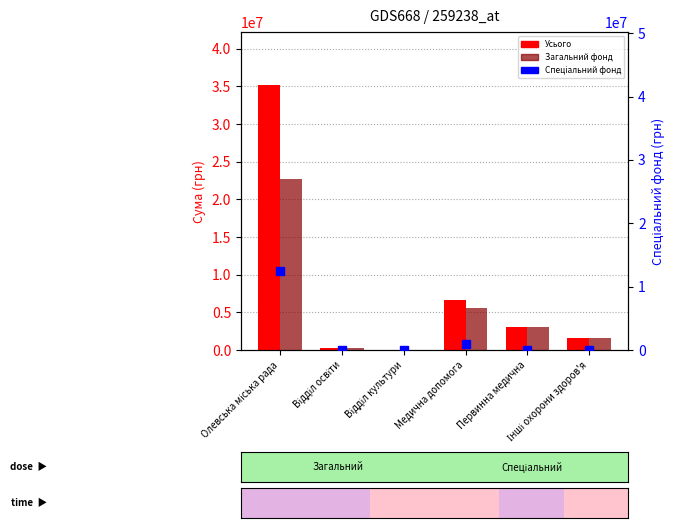

The Спеціальний фонд series shows 0 at Інші охорони здоров'я. True or false?

True